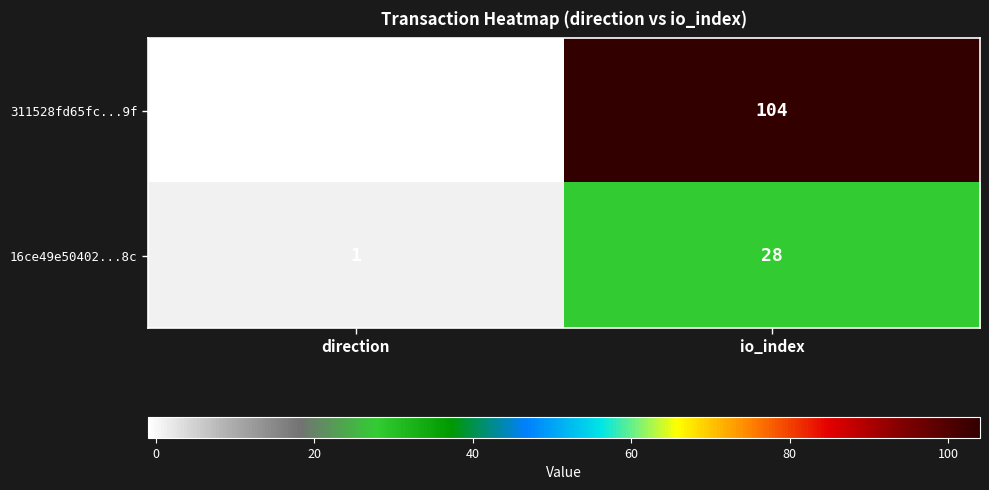

What value does the 16ce49e50402...8c series have at io_index, to the nearest 5?

30